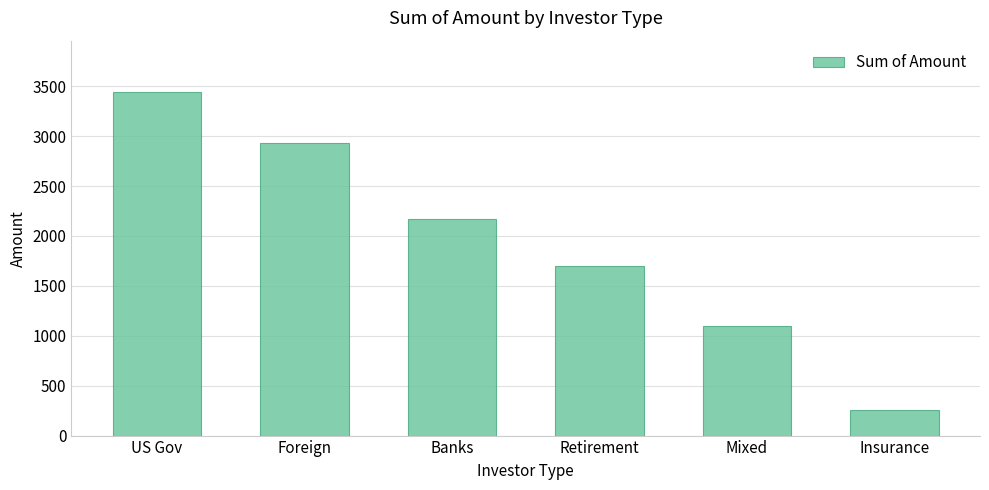

The value at Mixed is 564. True or false?

False